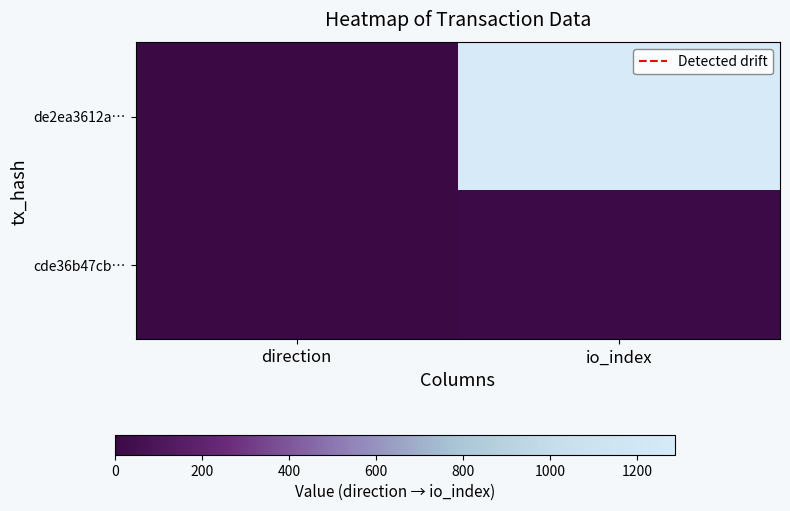

Which category has the lowest value across all series?

direction